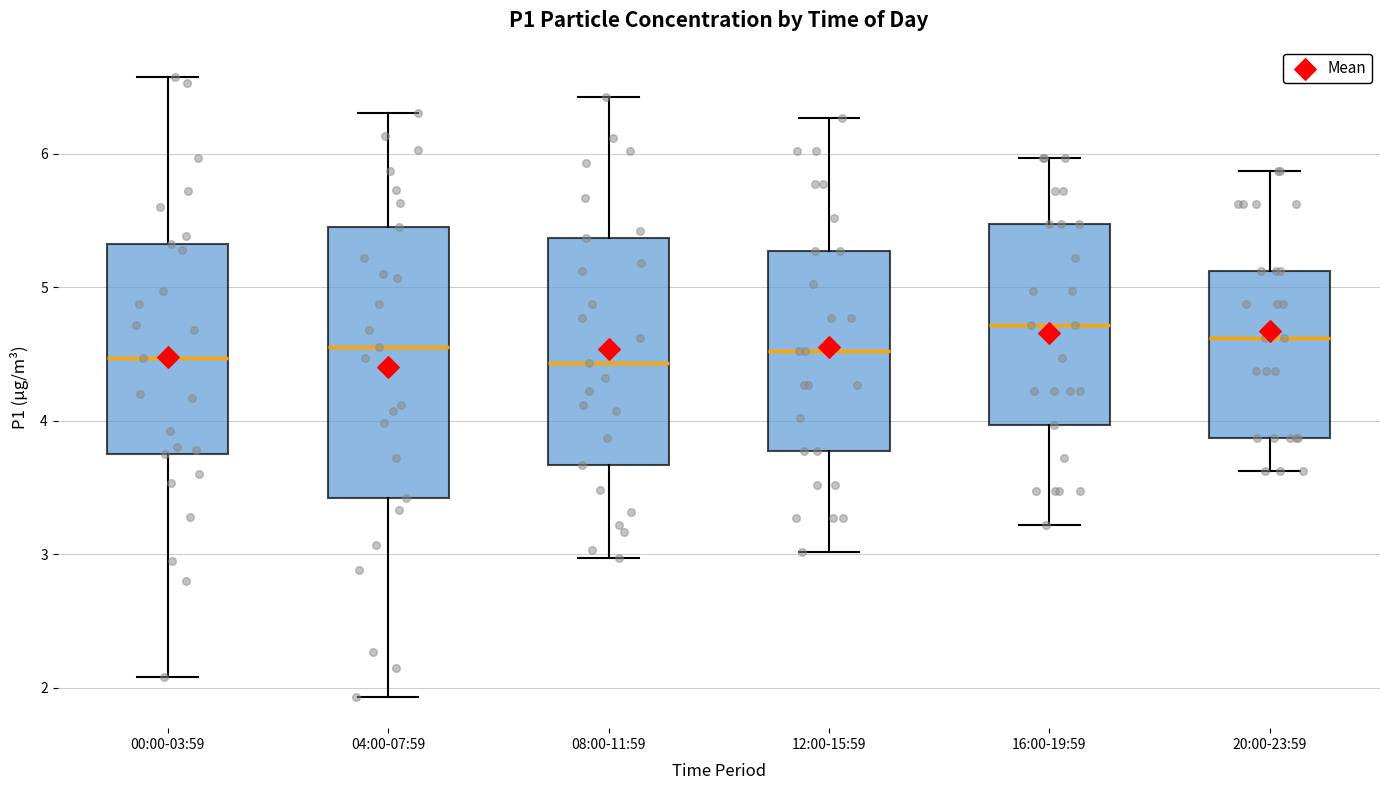

Where is the lower edge of the box for 20:00-23:59 on the y-axis? The values are not printed on the chart, so give them approximately, as read against the axis.

3.9